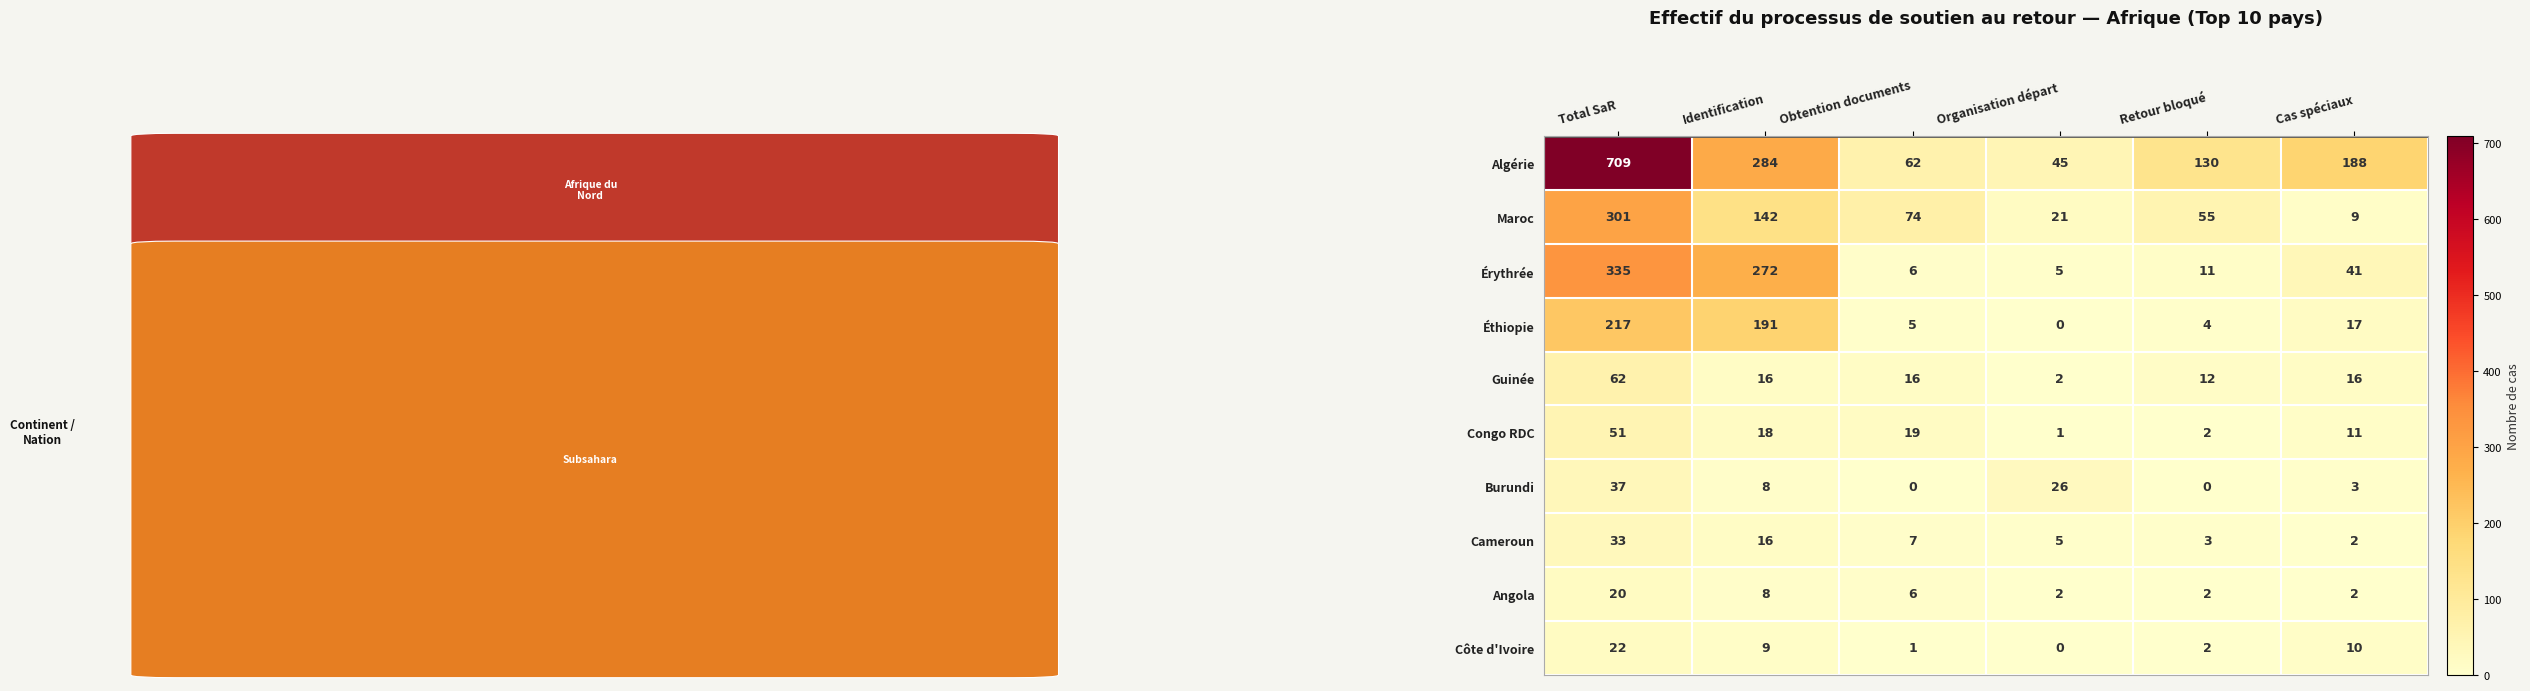

Which series changed the most between Identification and Cas spéciaux?

Érythrée